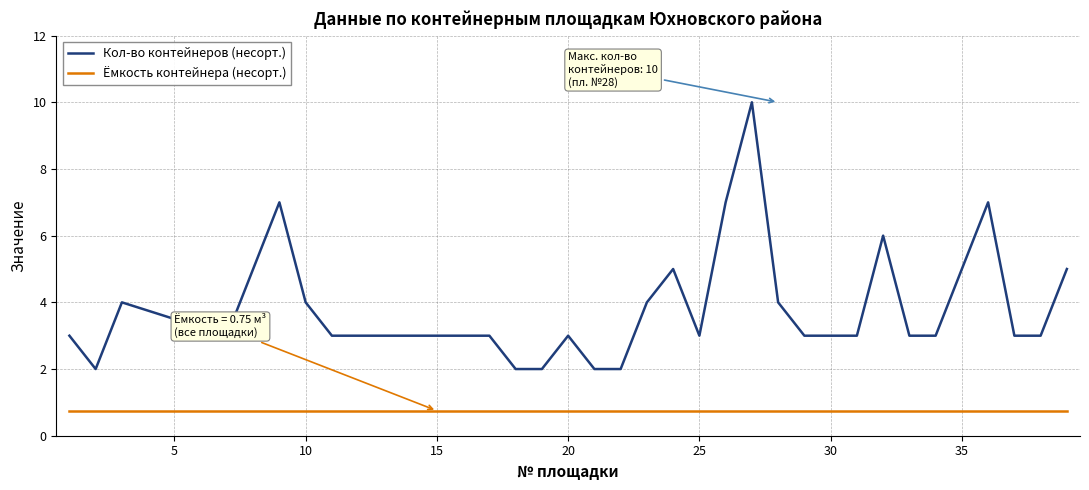

Rank the series by their maximum value, from highest to lowest.

Кол-во контейнеров (несорт.), Ёмкость контейнера (несорт.)